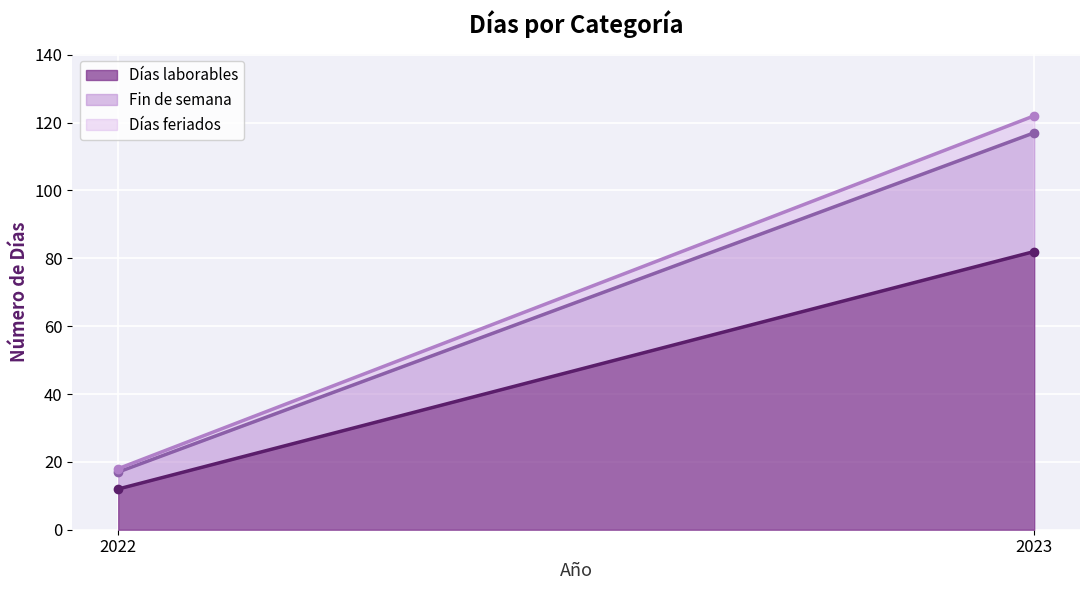

What is the sum of all Días feriados values?

6